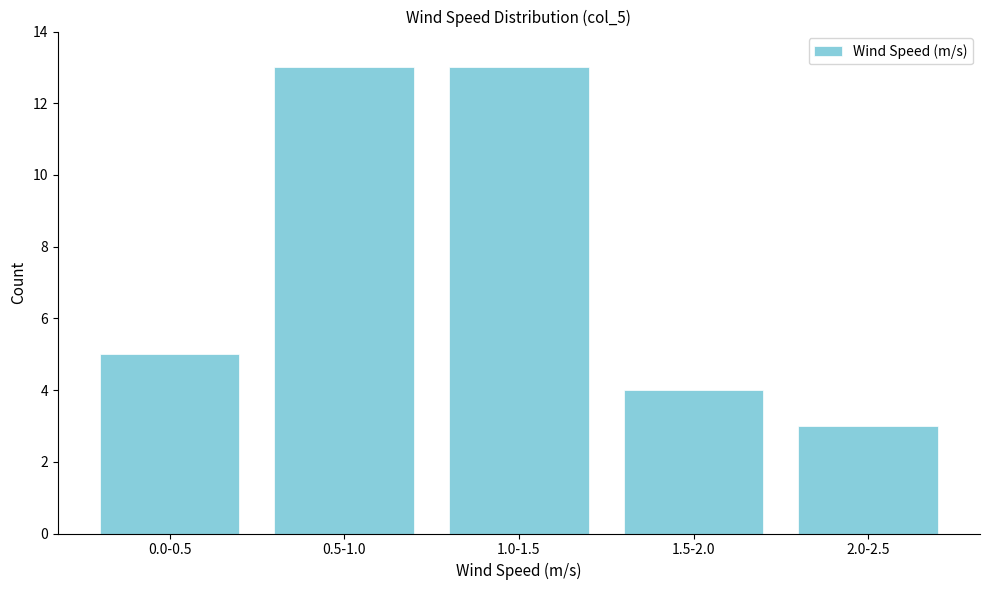

Reading right to left, extract all data points from this chart.

3	4	13	13	5